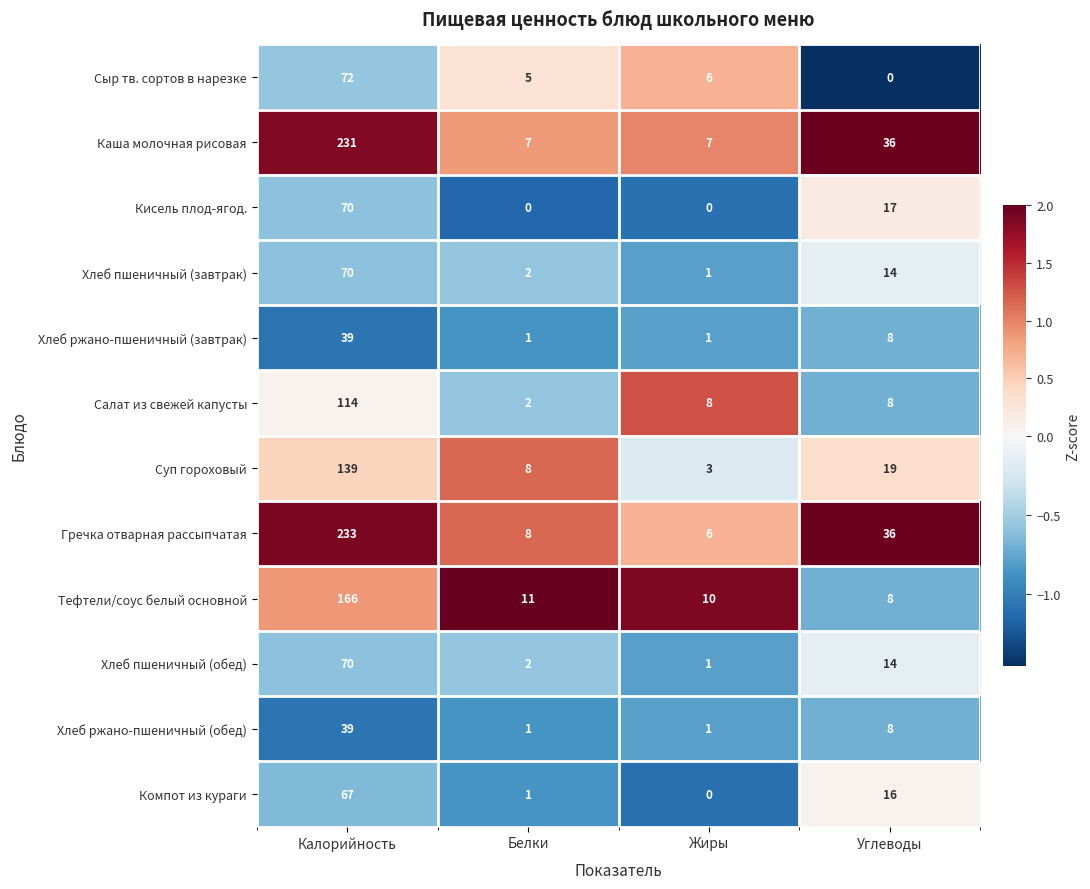

What is the maximum value for Гречка отварная рассыпчатая?

233